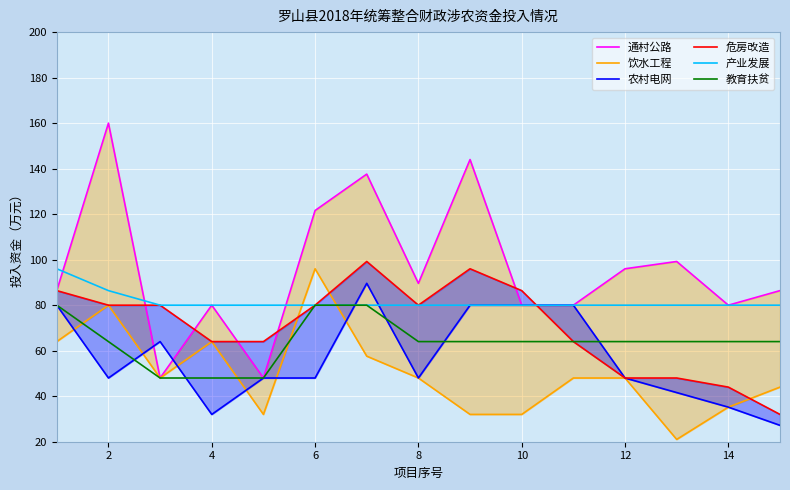

What is the maximum value for 通村公路?

160.0